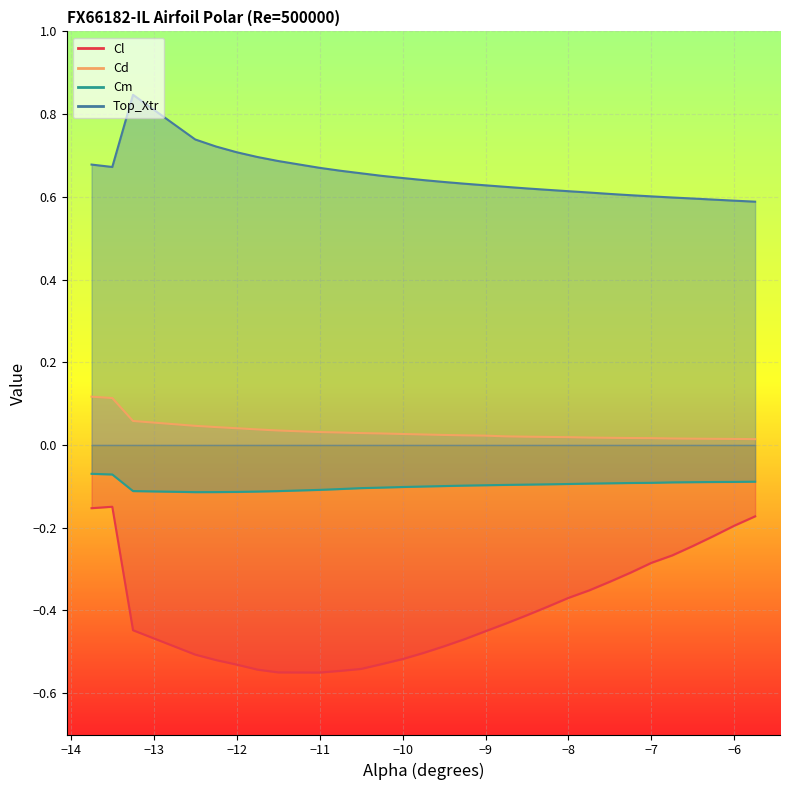

At which category does Cm reach its first local valley?

-12.5